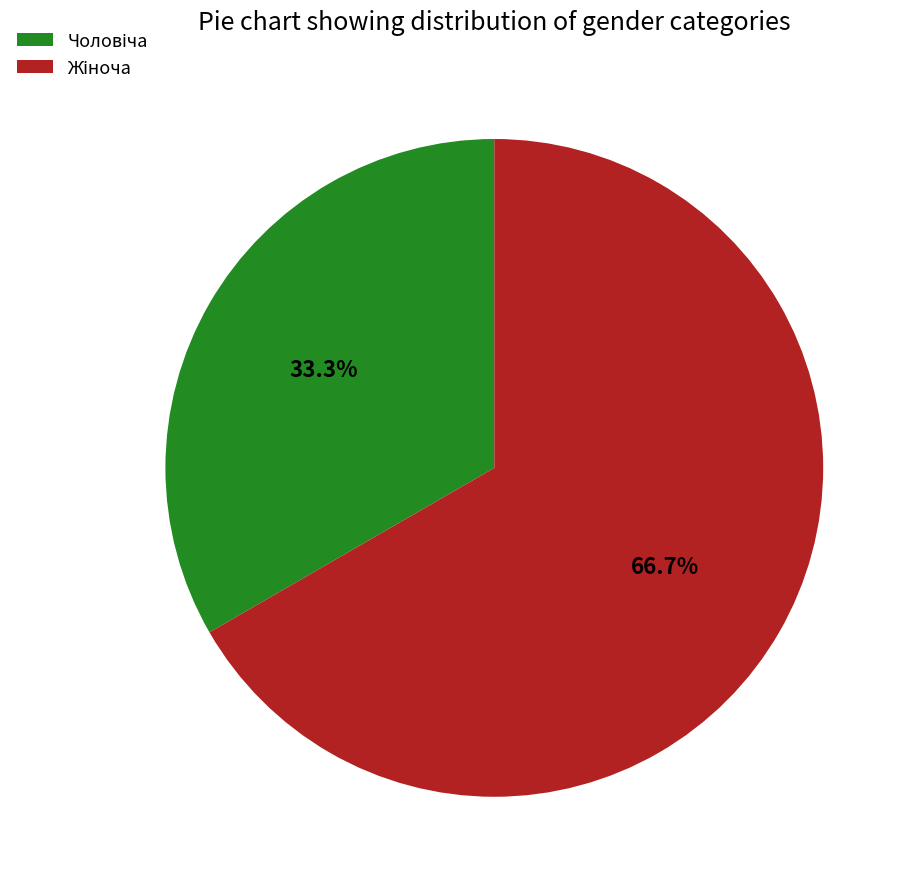

Is there a majority slice in this chart?

Yes